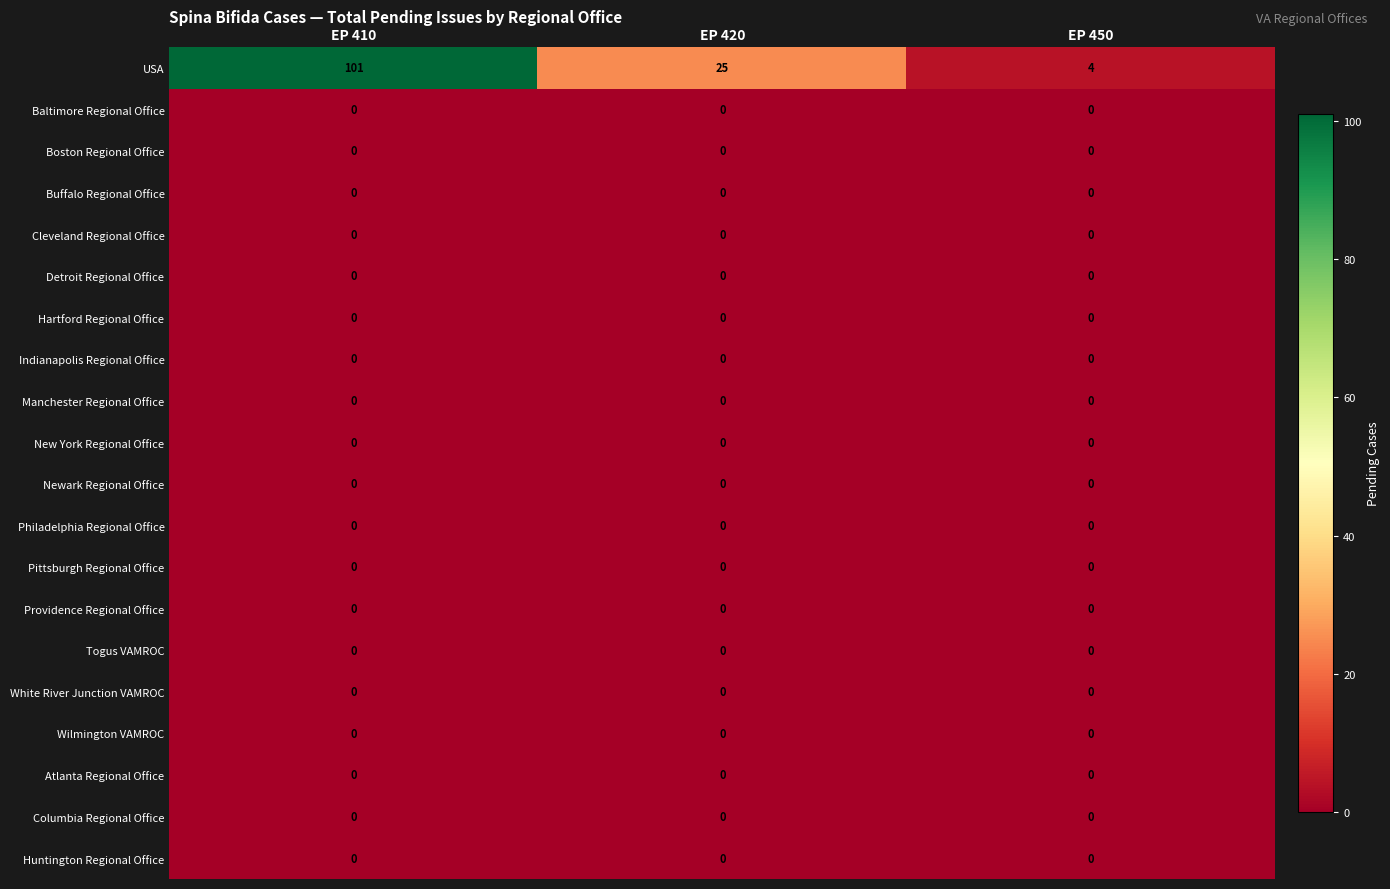

List the labels in order of USA value, smallest first.

EP 450, EP 420, EP 410